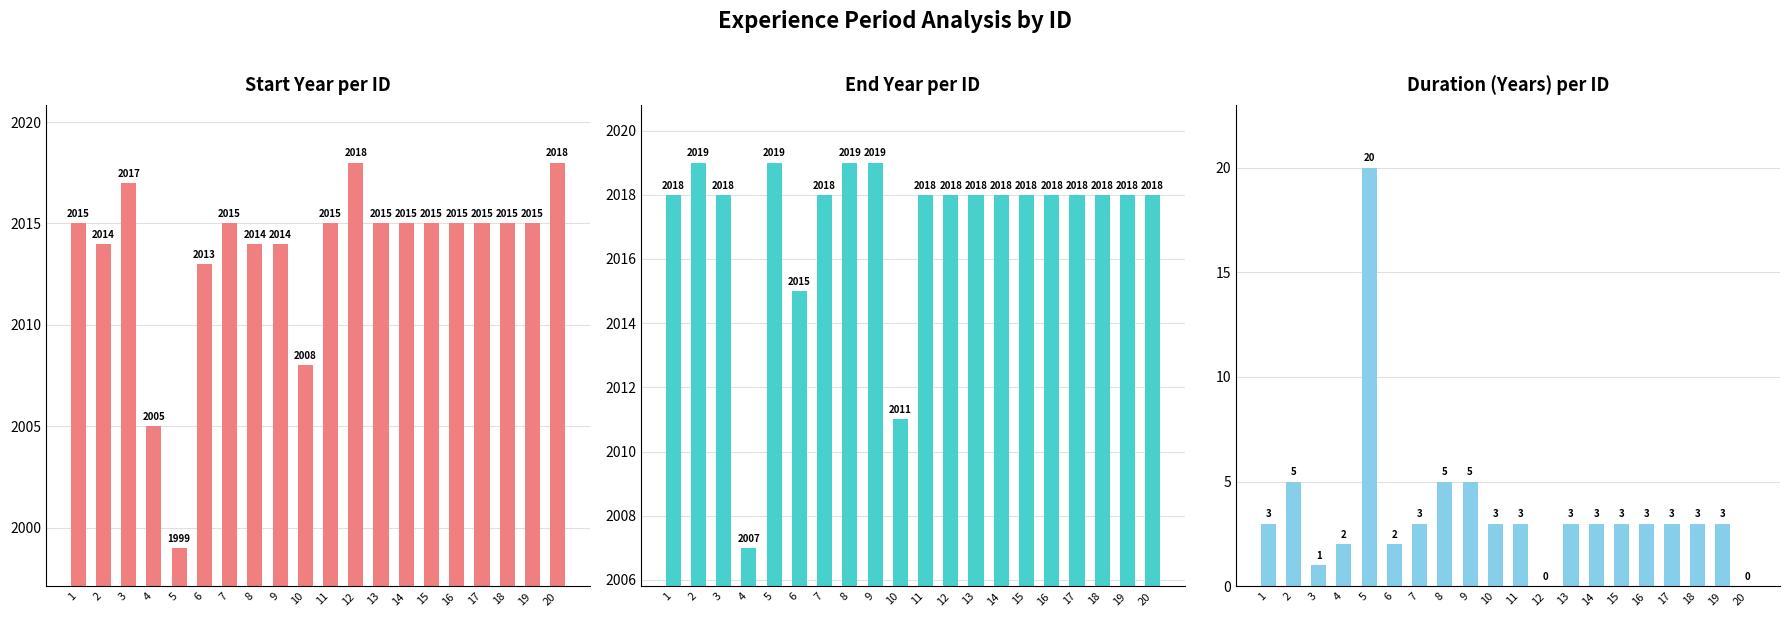

Which has a higher value, 18 or 7?

18